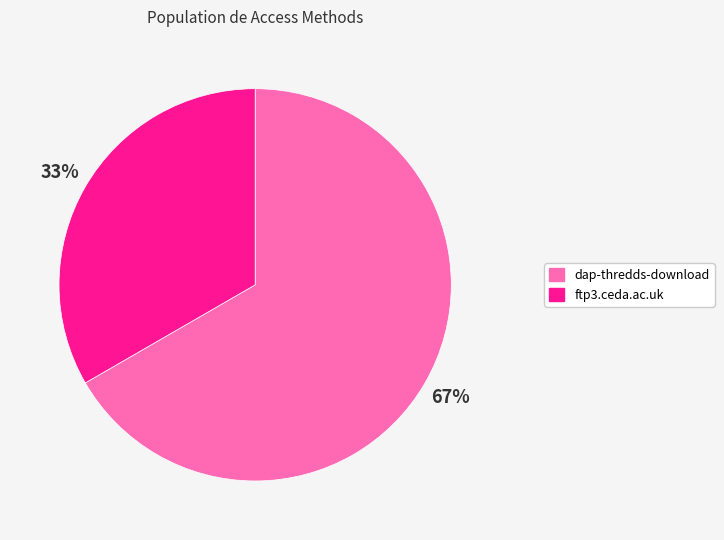

To the nearest percent, what portion does ftp3.ceda.ac.uk represent?

33%